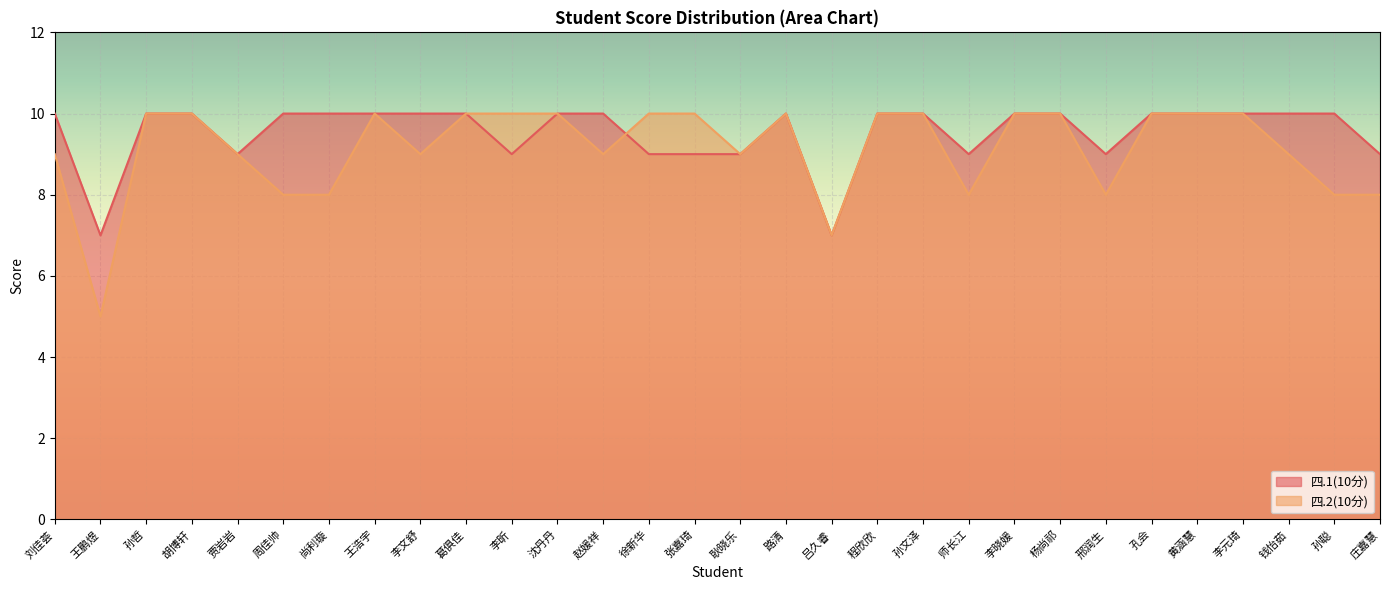

At which label is 四.2(10分) closest to 7?

吕久睿